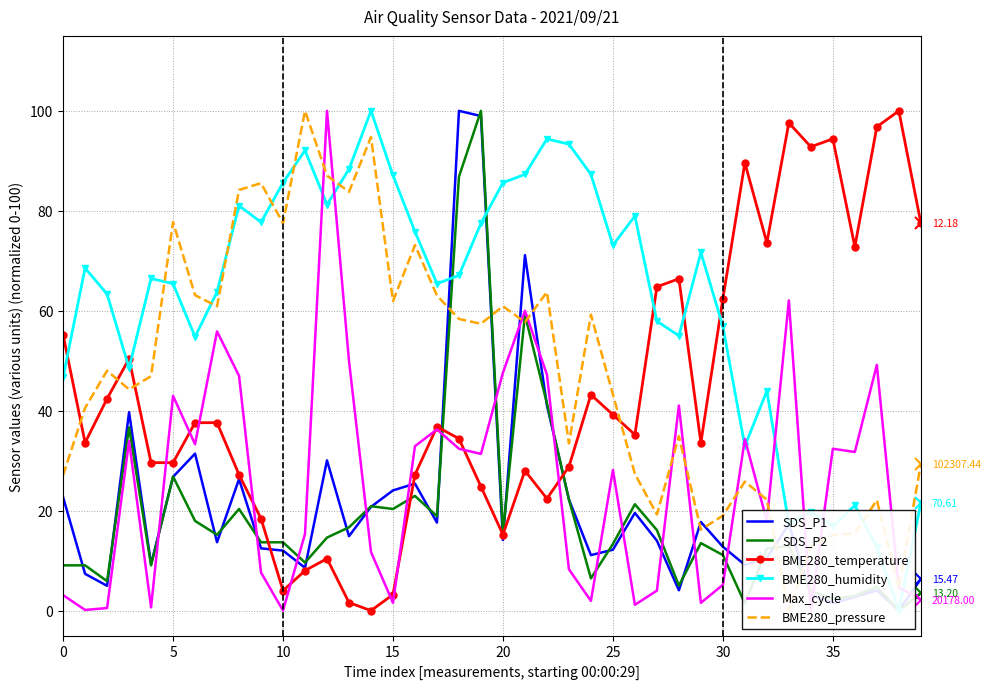

How many distinct data groups are displayed?

6